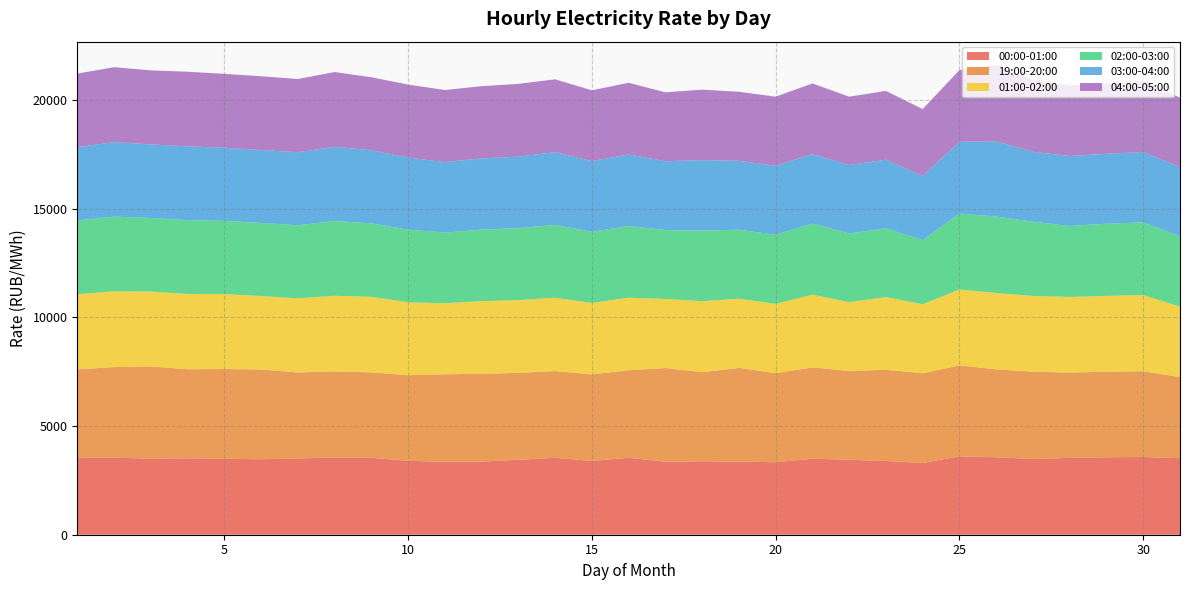

Reading right to left, extract all data points from this chart.

00:00-01:00: 3520.8	3574.9	3561.9	3533.6	3484.3	3563.7	3608.2	3299.8	3392.1	3449.0	3496.1	3333.3	3363.0	3377.4	3358.8	3538.9	3395.0	3535.8	3446.8	3363.6	3351.9	3399.6	3536.8	3548.7	3508.0	3470.2	3495.6	3514.1	3502.8	3540.9	3532.4
19:00-20:00: 3730.6	3942.2	3936.8	3922.0	4014.0	4042.1	4177.8	4127.6	4191.5	4081.5	4199.3	4096.5	4309.7	4096.6	4308.3	4026.4	3978.8	3991.9	3993.9	4039.5	4027.3	3935.2	3929.3	3962.4	3954.7	4127.7	4125.1	4096.7	4236.1	4168.3	4073.3
01:00-02:00: 3239.5	3502.6	3487.4	3478.1	3481.0	3510.9	3494.0	3169.2	3343.1	3165.1	3346.3	3185.4	3179.8	3266.0	3174.6	3335.0	3287.1	3368.0	3350.8	3338.1	3265.4	3355.1	3474.5	3477.5	3407.7	3379.6	3441.9	3462.1	3442.0	3486.2	3455.4
02:00-03:00: 3227.1	3344.5	3318.4	3264.1	3415.3	3514.9	3488.0	2953.1	3162.5	3158.8	3268.0	3177.1	3172.9	3245.2	3169.9	3298.2	3267.2	3352.2	3306.6	3289.1	3249.2	3338.2	3377.8	3439.3	3360.4	3359.4	3368.6	3392.0	3385.1	3433.2	3394.4
03:00-04:00: 3185.5	3235.1	3212.8	3218.0	3217.4	3454.2	3301.4	2946.2	3158.1	3145.6	3194.2	3175.7	3170.3	3237.2	3164.3	3289.1	3254.6	3347.8	3289.5	3275.1	3240.2	3318.1	3358.7	3412.5	3358.0	3354.5	3366.1	3394.0	3383.7	3427.8	3364.5
04:00-05:00: 3194.0	3257.2	3230.6	3242.7	3294.9	3508.2	3297.5	3077.7	3161.0	3143.3	3247.9	3177.2	3172.9	3246.5	3168.5	3296.7	3252.6	3346.6	3345.2	3321.5	3316.1	3352.8	3360.8	3436.2	3367.8	3390.9	3397.8	3431.6	3403.7	3442.9	3385.4